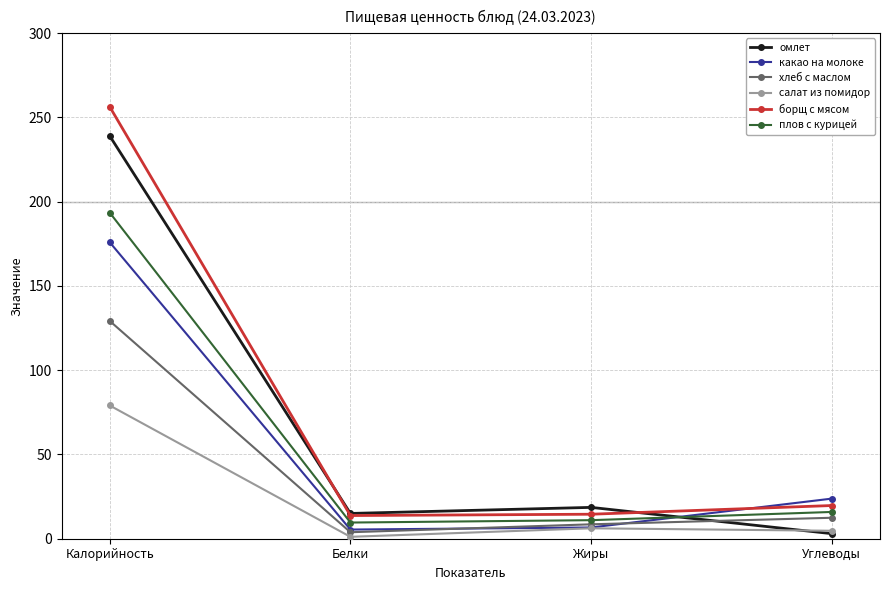

At which label is плов с курицей closest to 101?

Углеводы